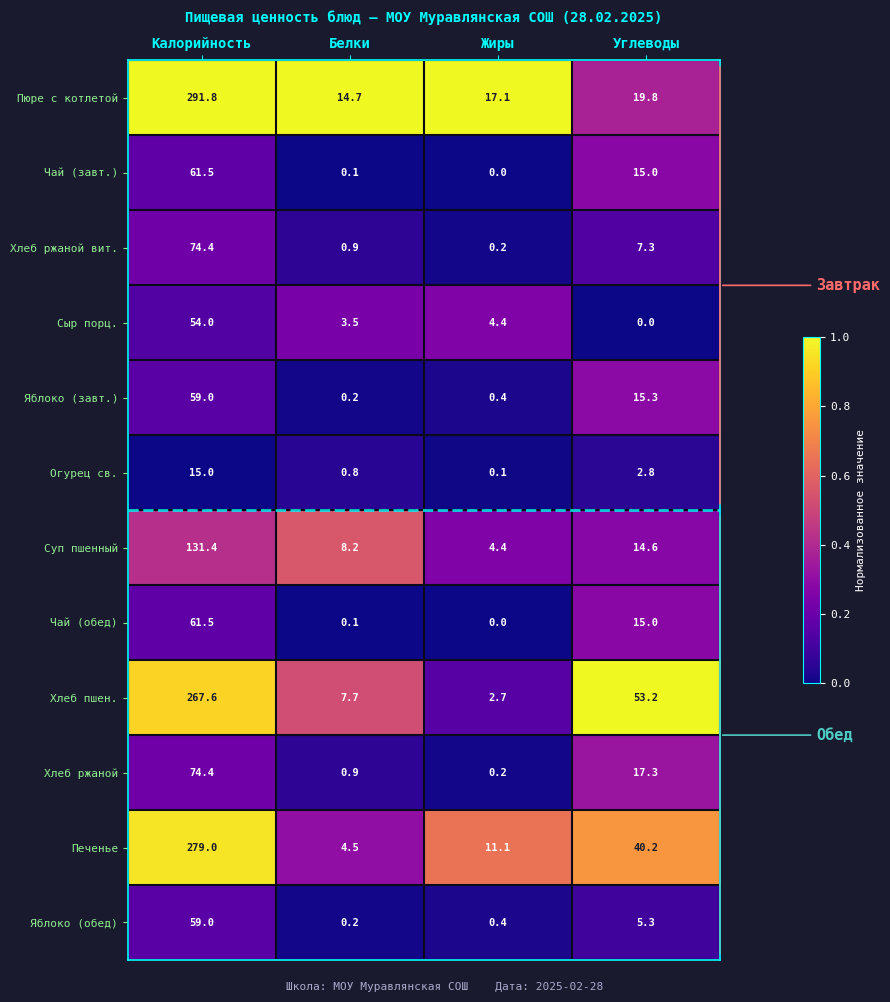

Rank the categories by Хлеб пшен. value from lowest to highest.

Жиры, Белки, Углеводы, Калорийность